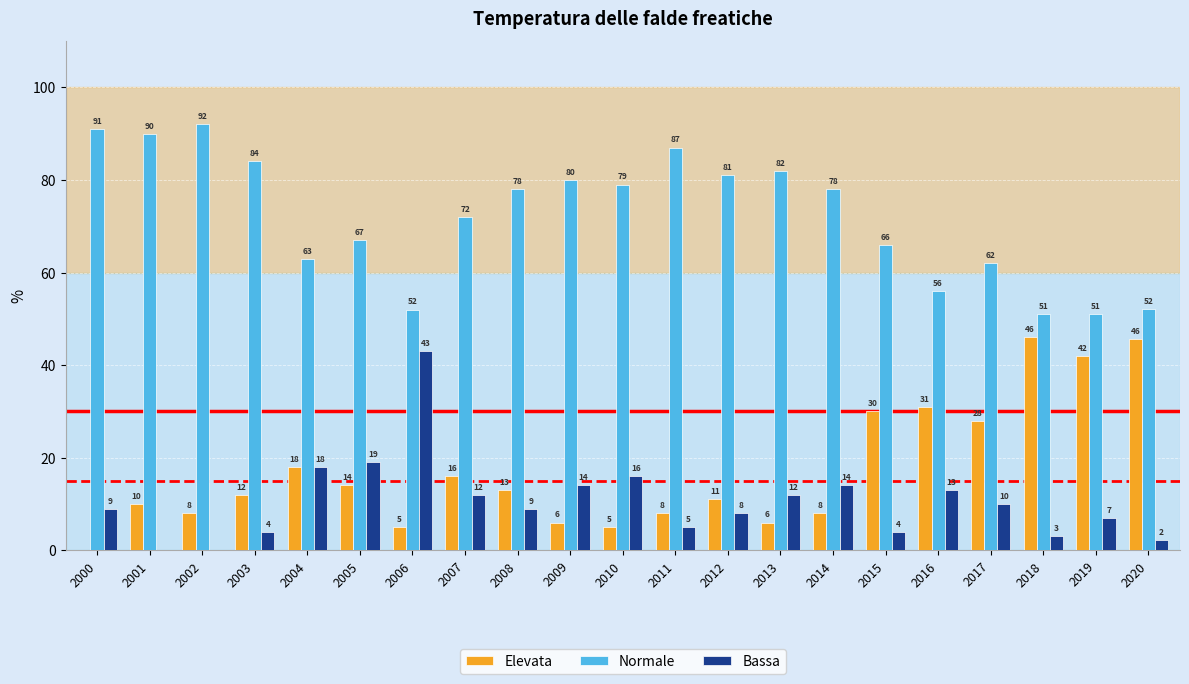

Is it true that Bassa equals 0.0 at 2002?

True